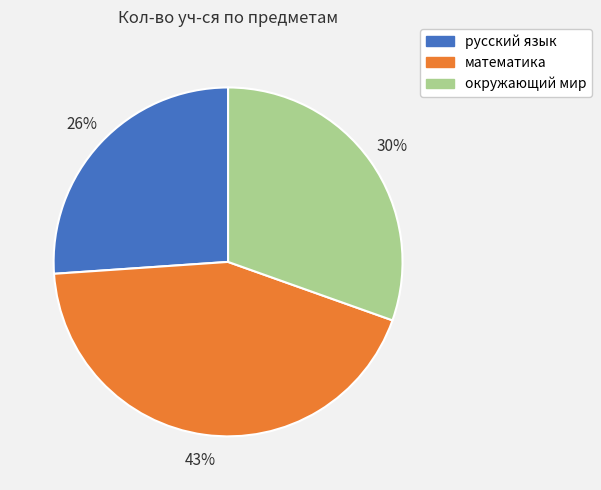

How many slices are in this pie chart?

3